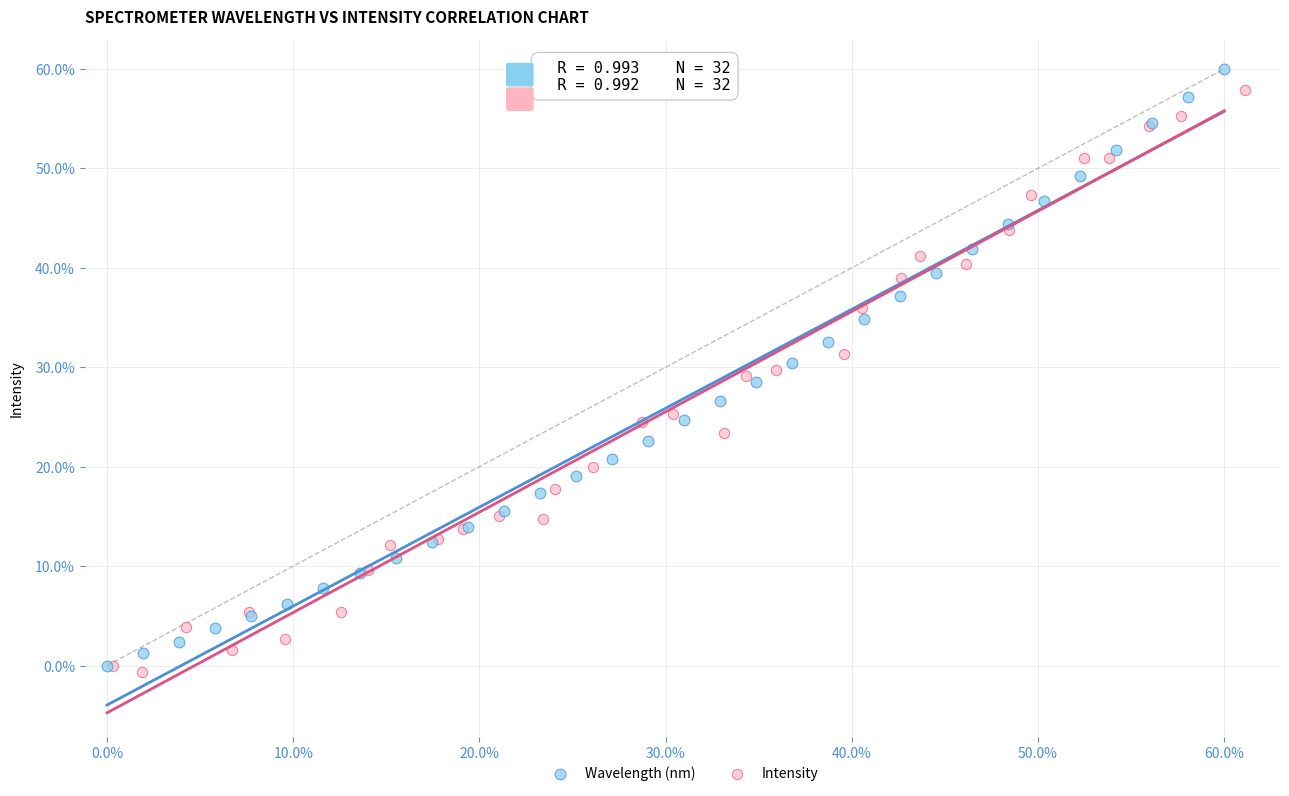

What are all the series names shown in the legend?

Wavelength (nm), Intensity